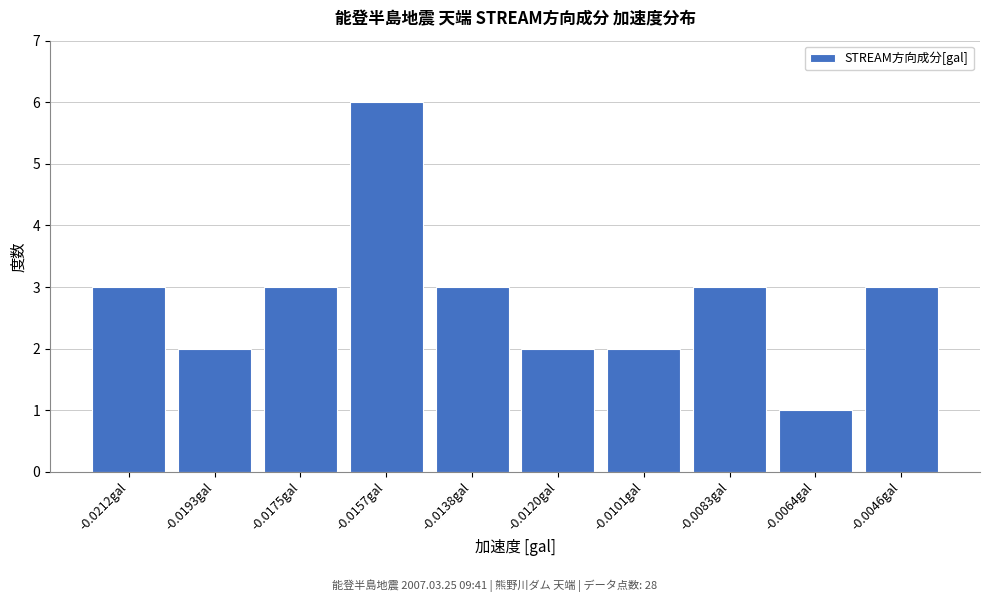

Reading left to right, transcribe all the data shown in this chart.

3	2	3	6	3	2	2	3	1	3